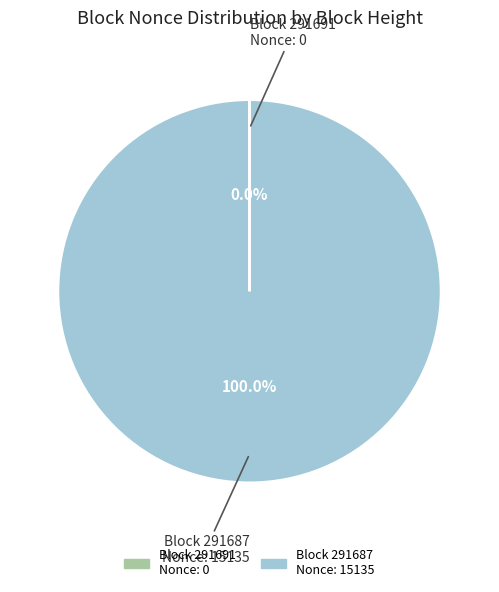

To the nearest percent, what is the average slice percentage?

50%